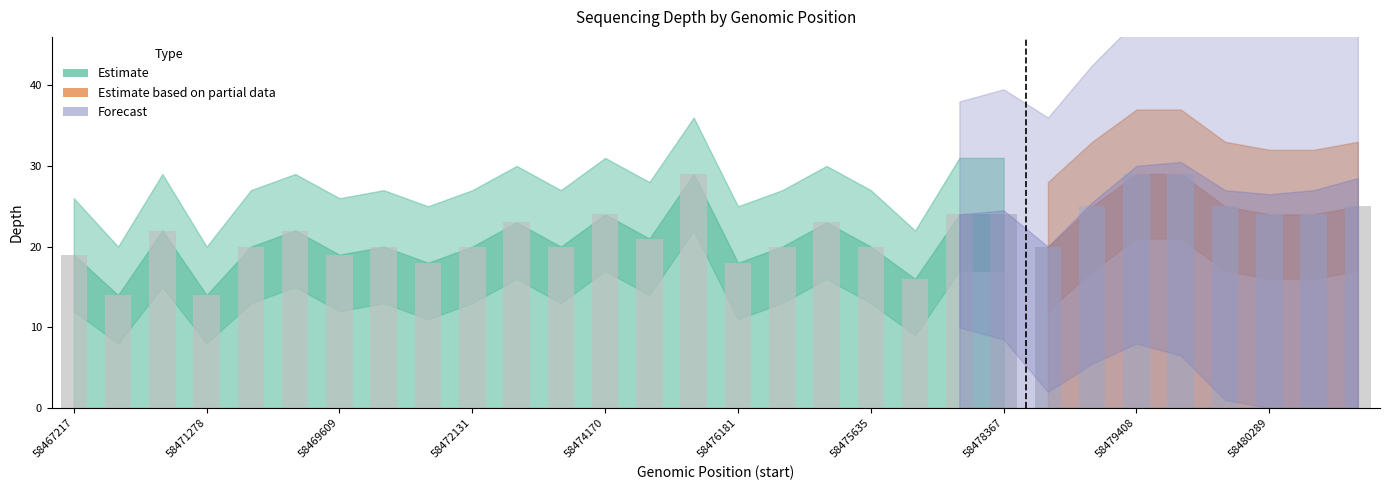

List the series in order of their peak value, highest first.

depth_partial_upper, depth_upper, depth_partial, depth, depth_lower, depth_partial_lower